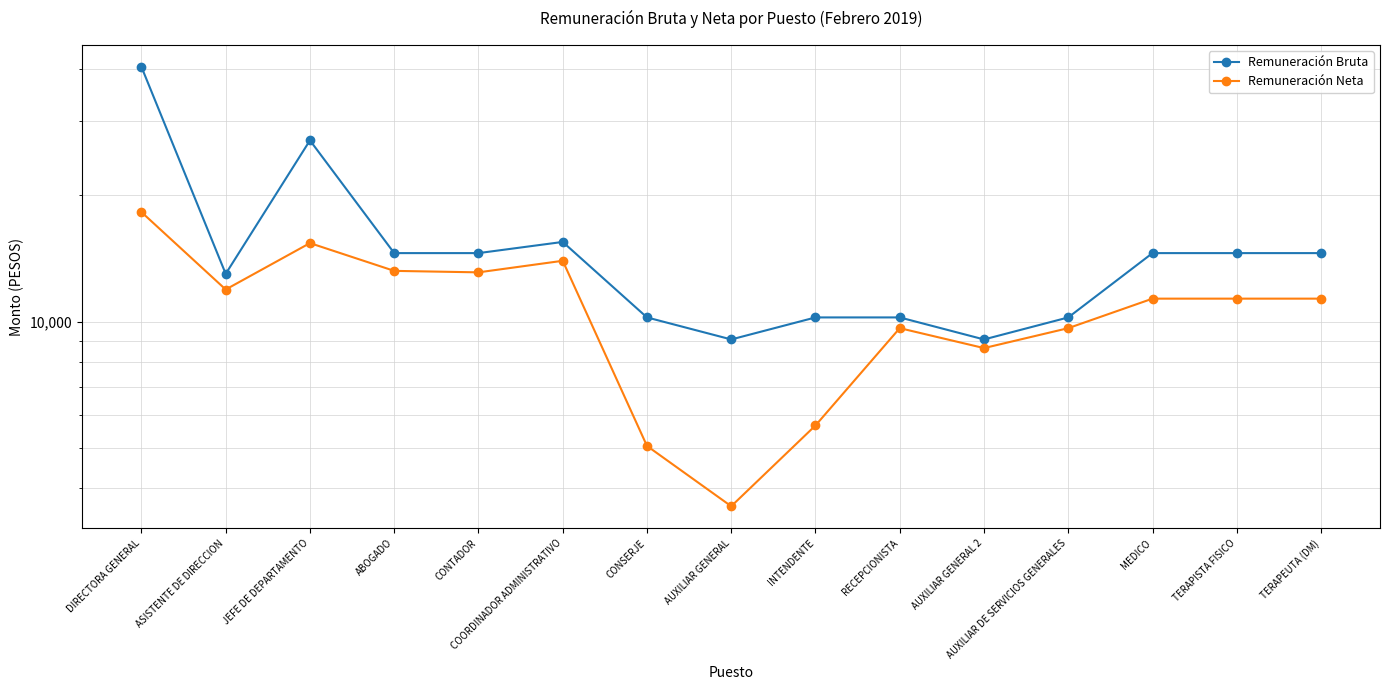

Rank the categories by Remuneración Bruta value from highest to lowest.

DIRECTORA GENERAL, JEFE DE DEPARTAMENTO, COORDINADOR ADMINISTRATIVO, ABOGADO, CONTADOR, MEDICO, TERAPISTA FISICO, TERAPEUTA (DM), ASISTENTE DE DIRECCION, CONSERJE, INTENDENTE, RECEPCIONISTA, AUXILIAR DE SERVICIOS GENERALES, AUXILIAR GENERAL, AUXILIAR GENERAL 2